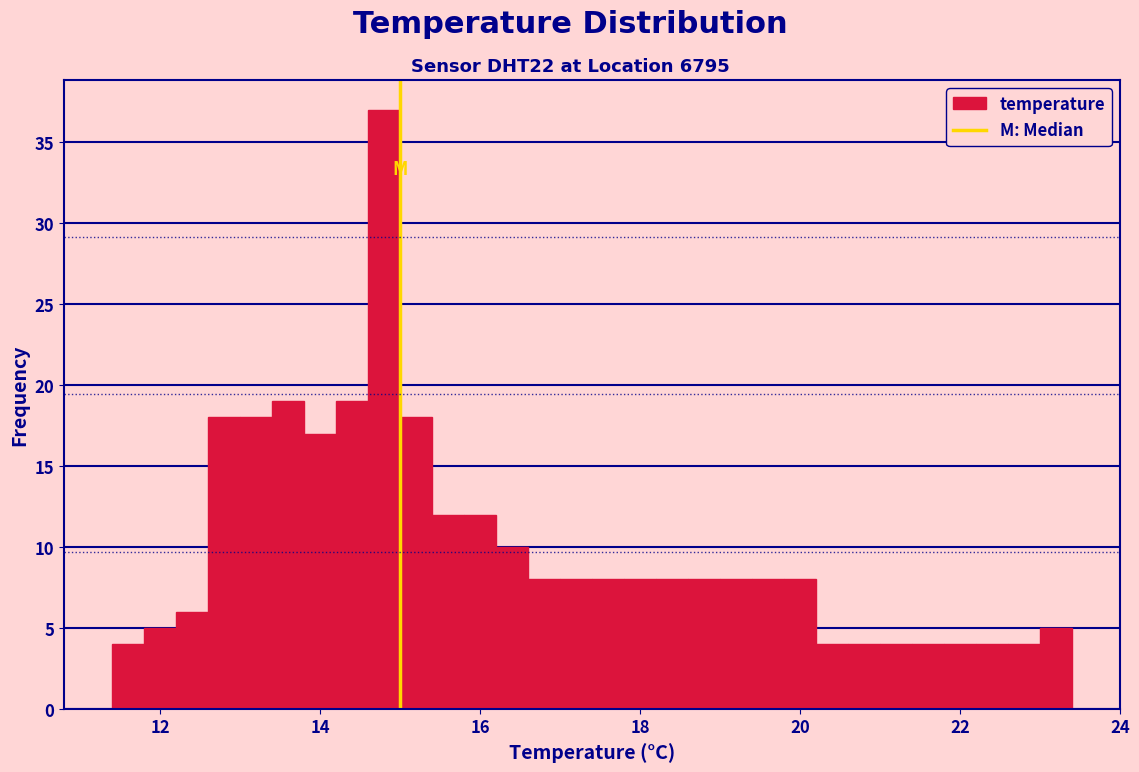

Read against the x-axis, roughly where is the centre of the tallest bar?

14.8